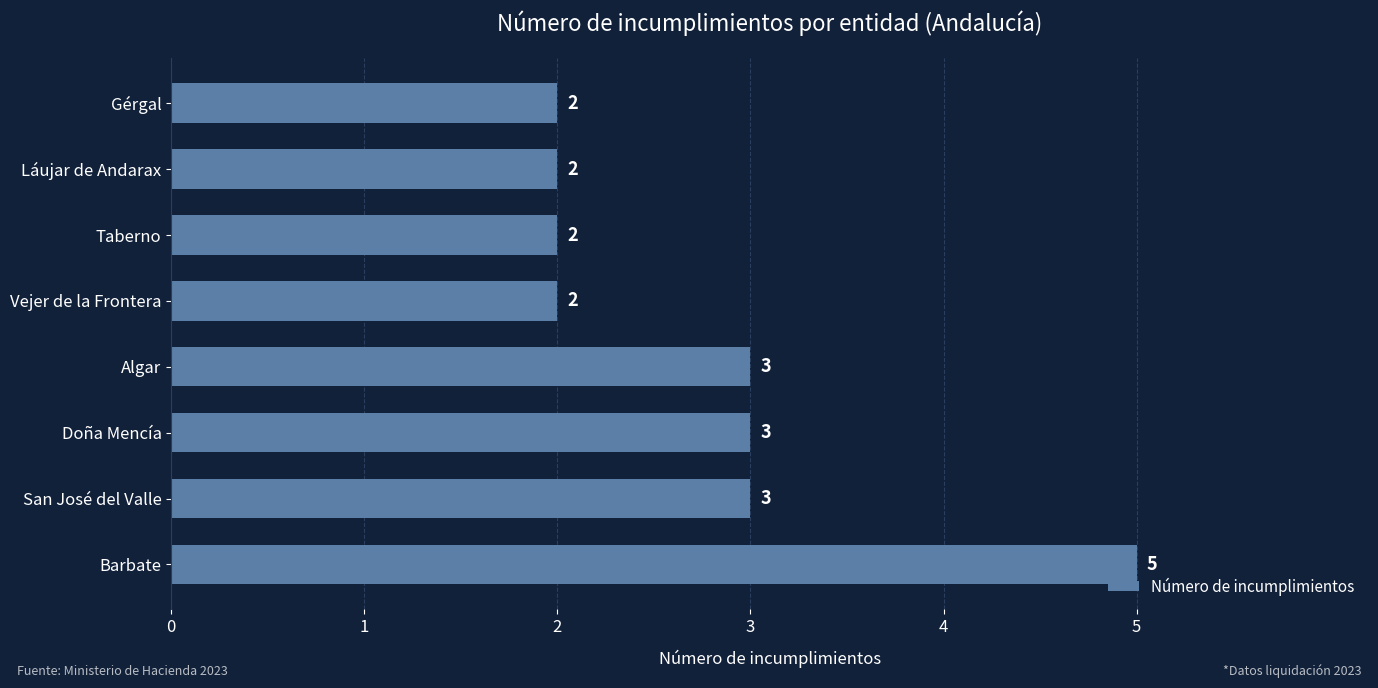

Count the values in the range 2 to 3.

7